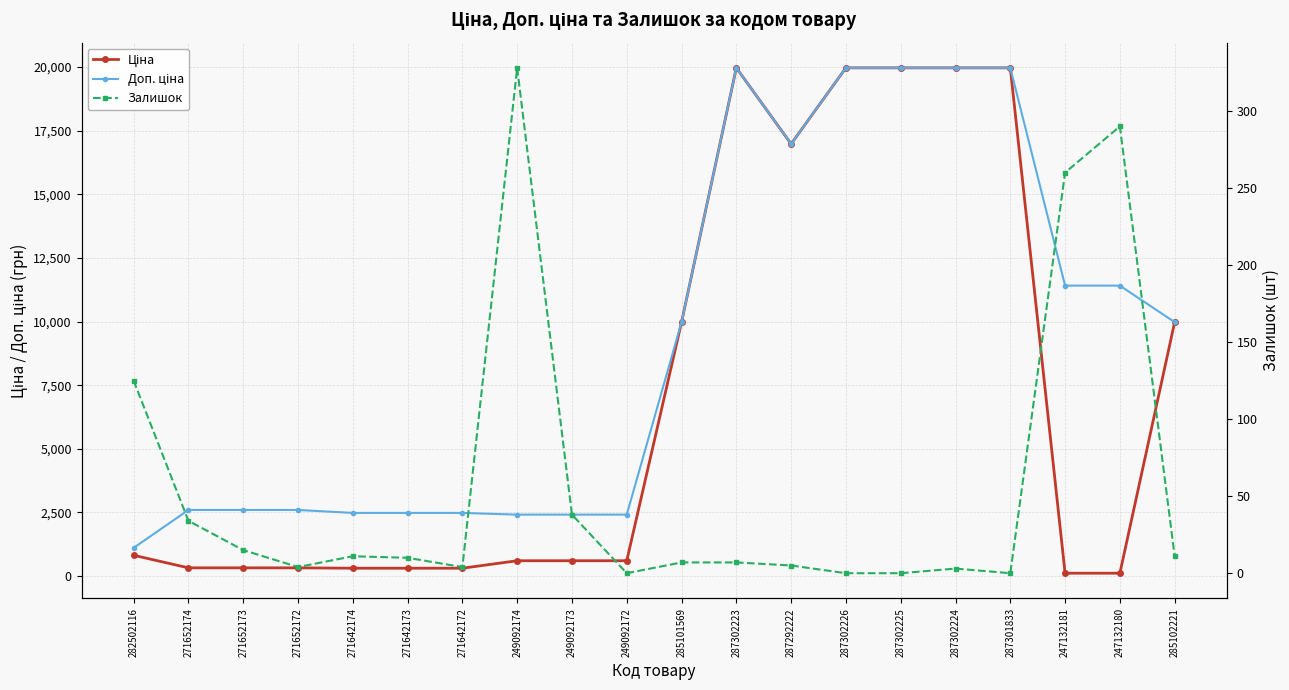

At which category does Ціна reach its first local peak?

287302223